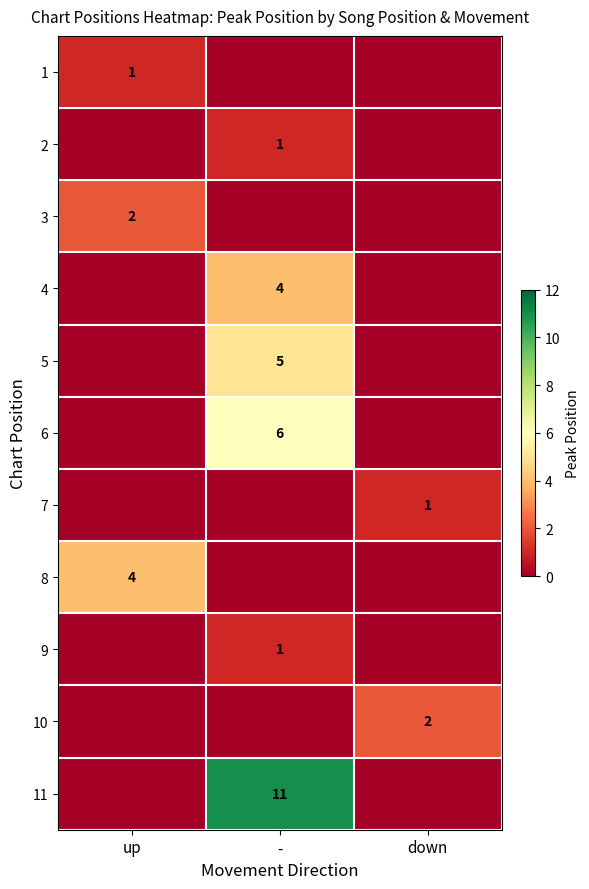

Is it true that 9 equals 2 at -?

False